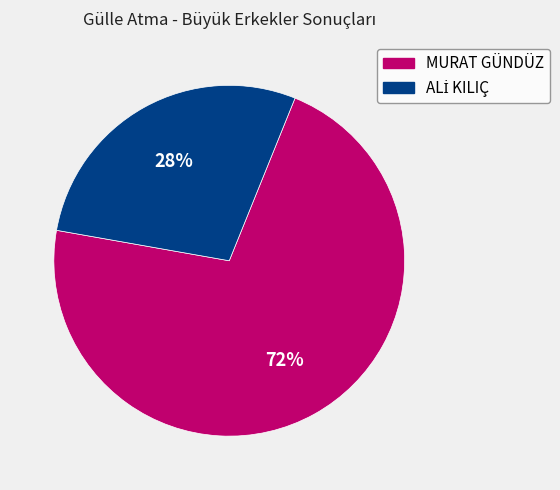

Which category has the biggest portion of the pie?

MURAT GÜNDÜZ